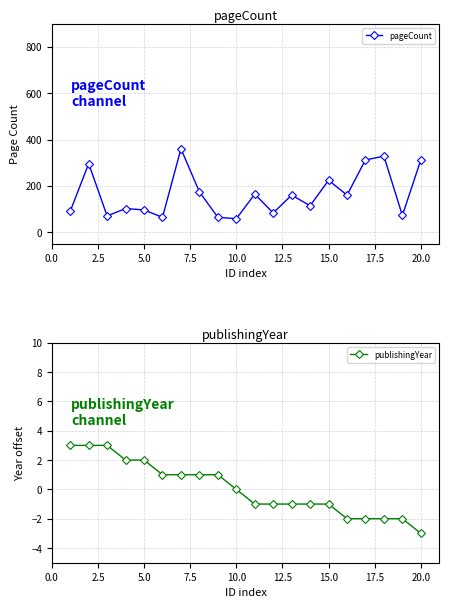

How many interior local peaks does the pageCount series have?

7